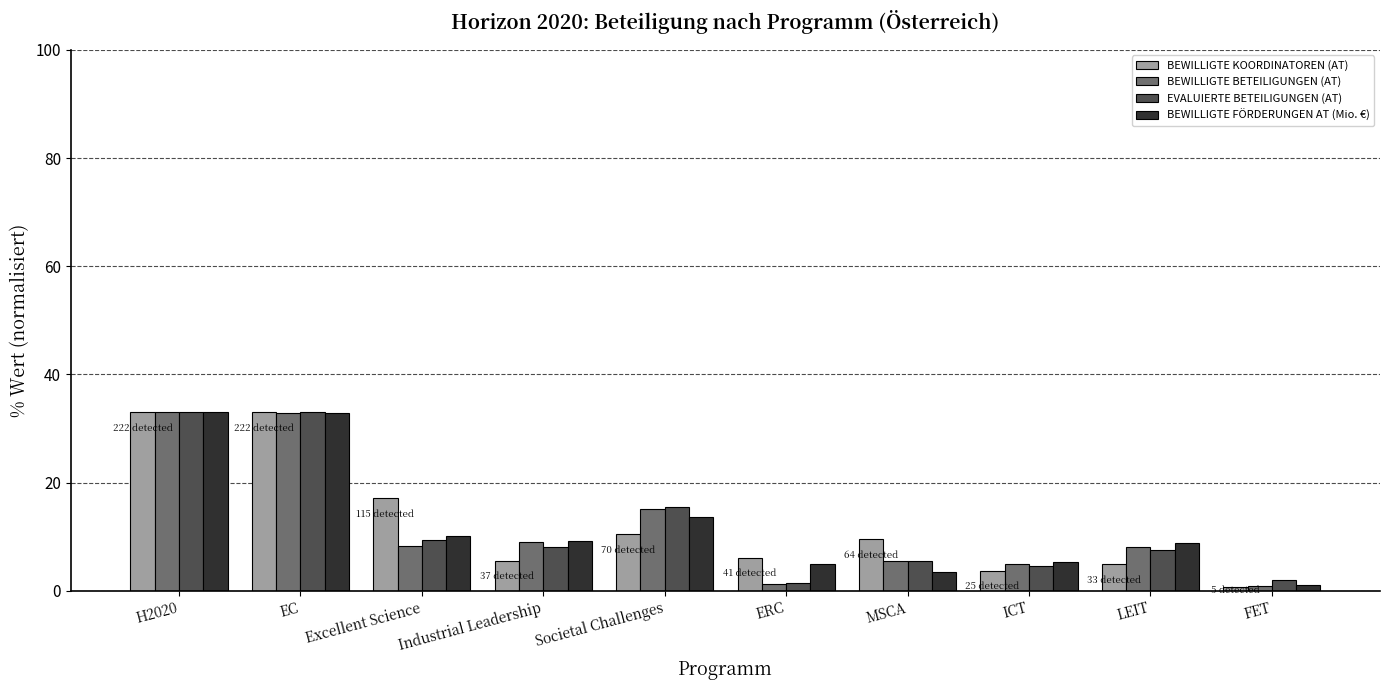

How many categories are shown in the chart?

10